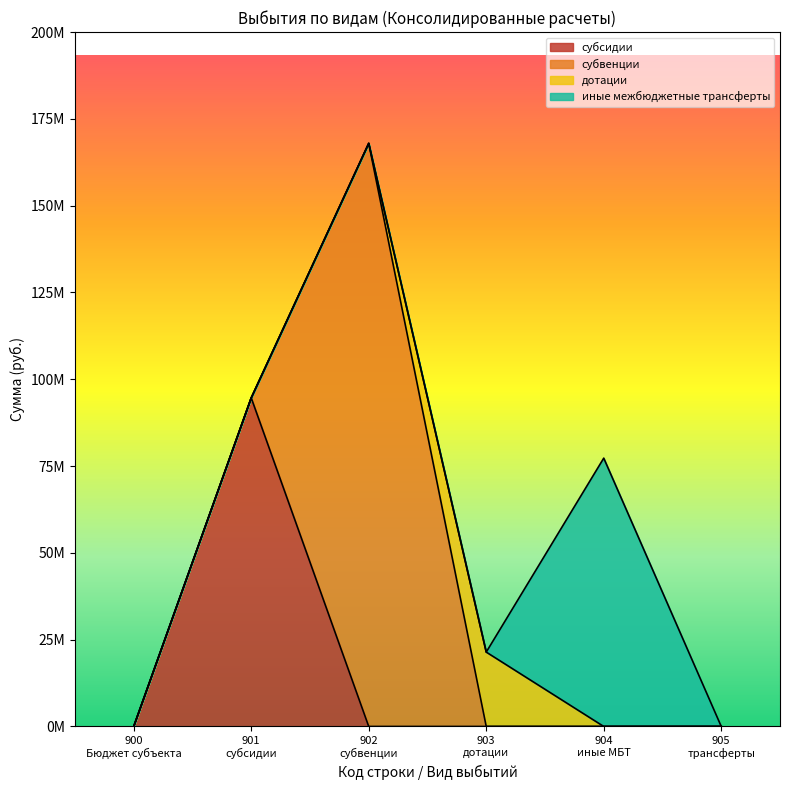

What is the maximum value shown in the chart?

167944762.3